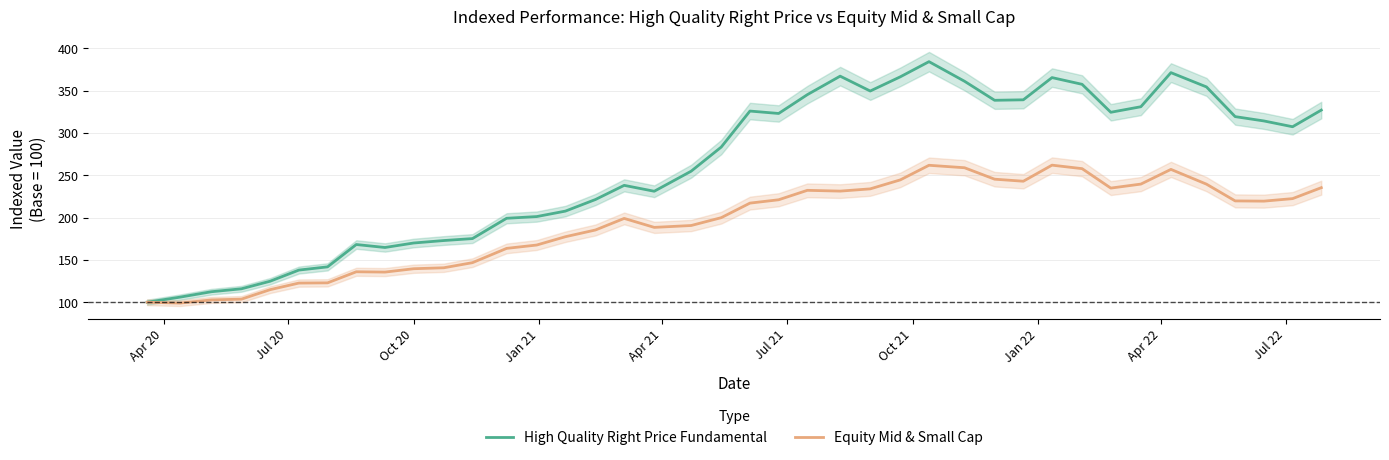

What is the maximum value for Equity Mid & Small Cap?

262.0